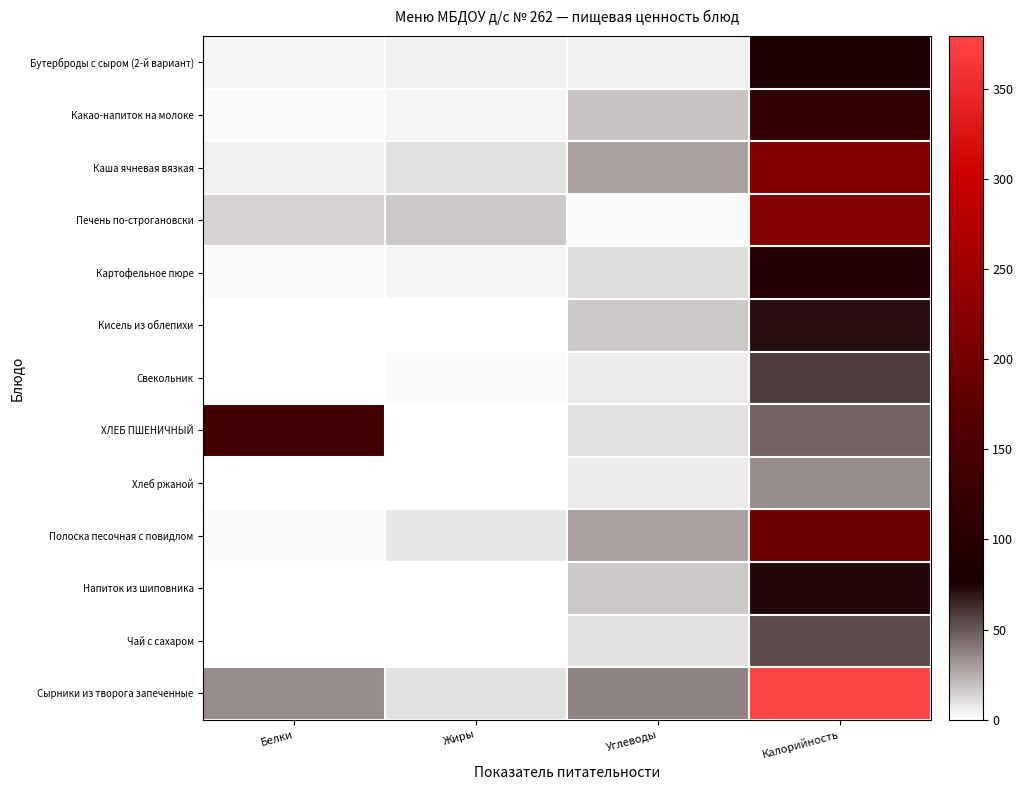

What is the spread (max minus min) of values at Углеводы?

35.5